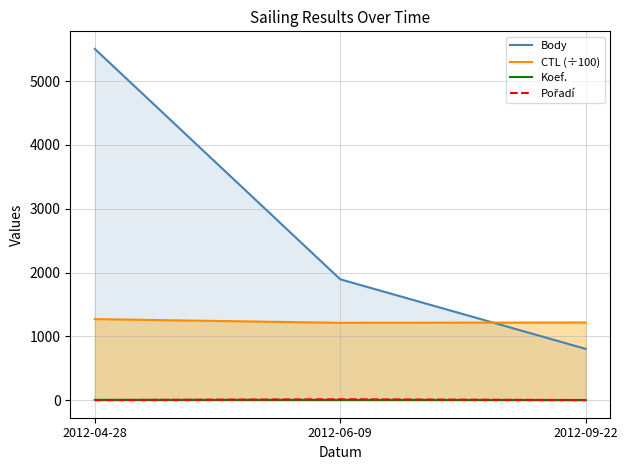

How many lines are shown in the chart?

4